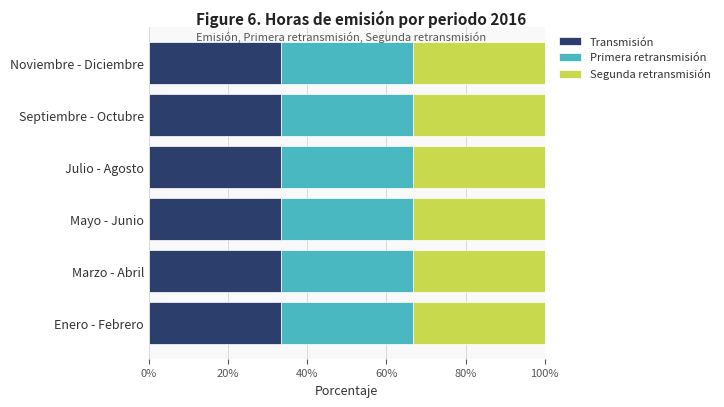

What is the label of the 2nd bar from the right?

Septiembre - Octubre